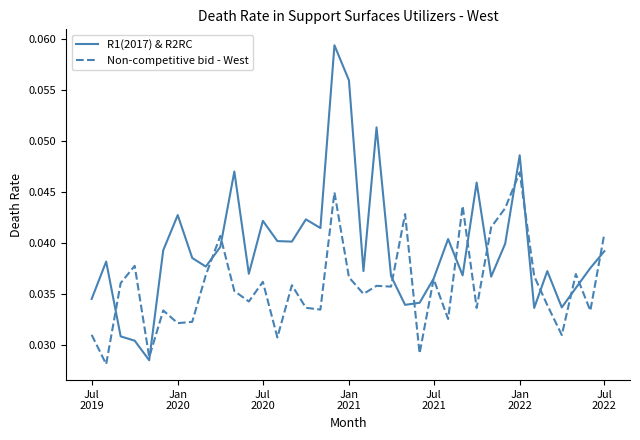

Which series has the largest total across all categories?

R1(2017) & R2RC